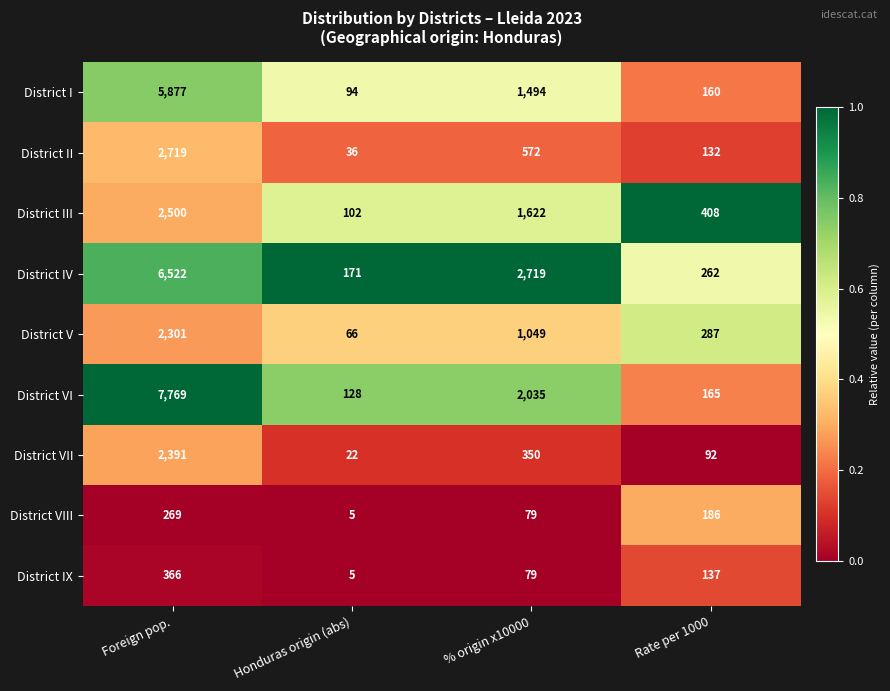

Which series has the largest range (max minus min)?

District VI